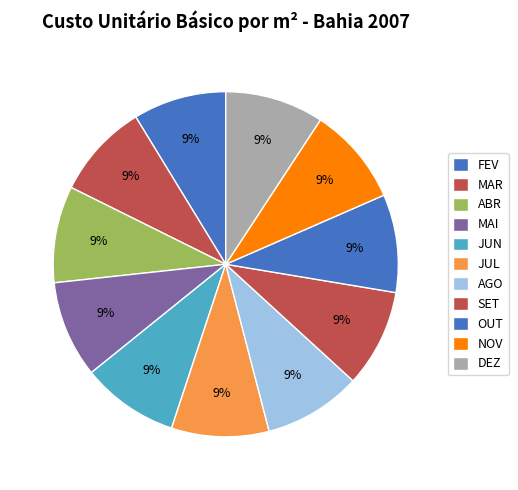

Is there any slice that represents more than half of the pie?

No